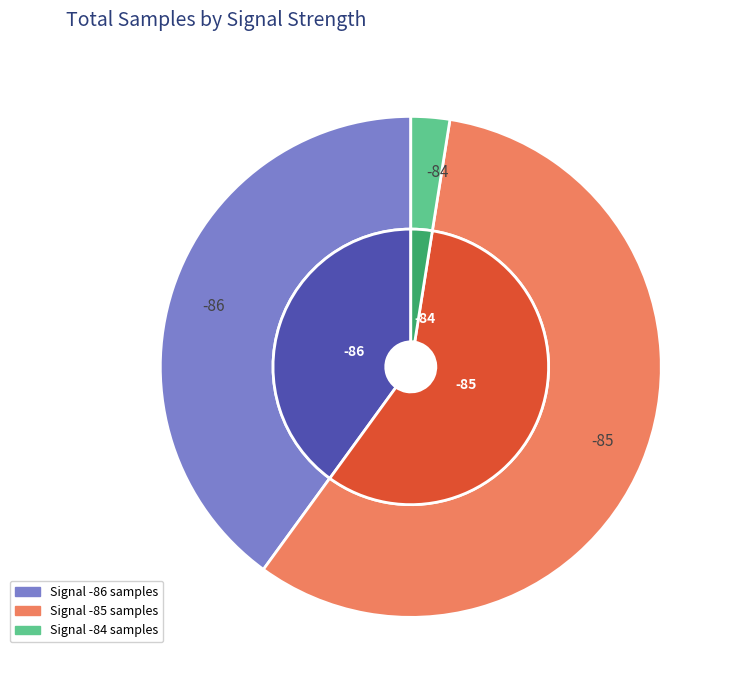

To the nearest percent, what is the combined percentage of 4 and 11?

5%